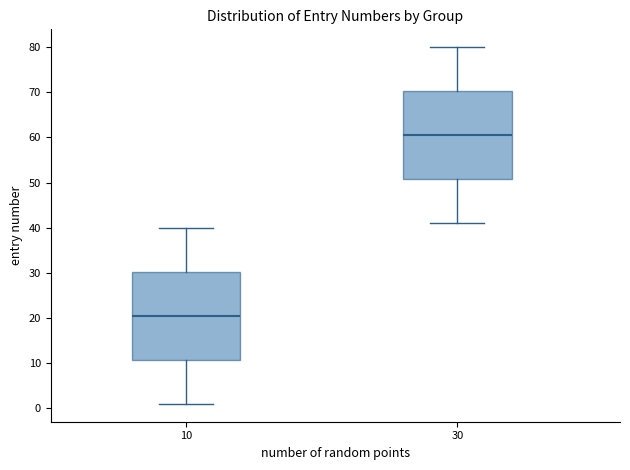

Where is the lower edge of the box at x = 30 on the y-axis? The values are not printed on the chart, so give them approximately, as read against the axis.

51